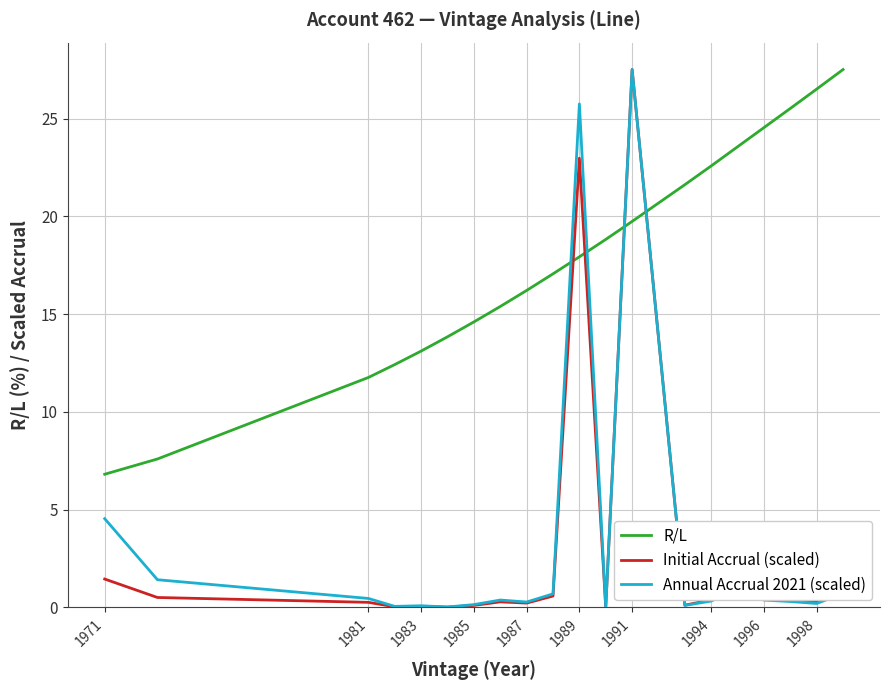

How many categories are shown in the chart?

20